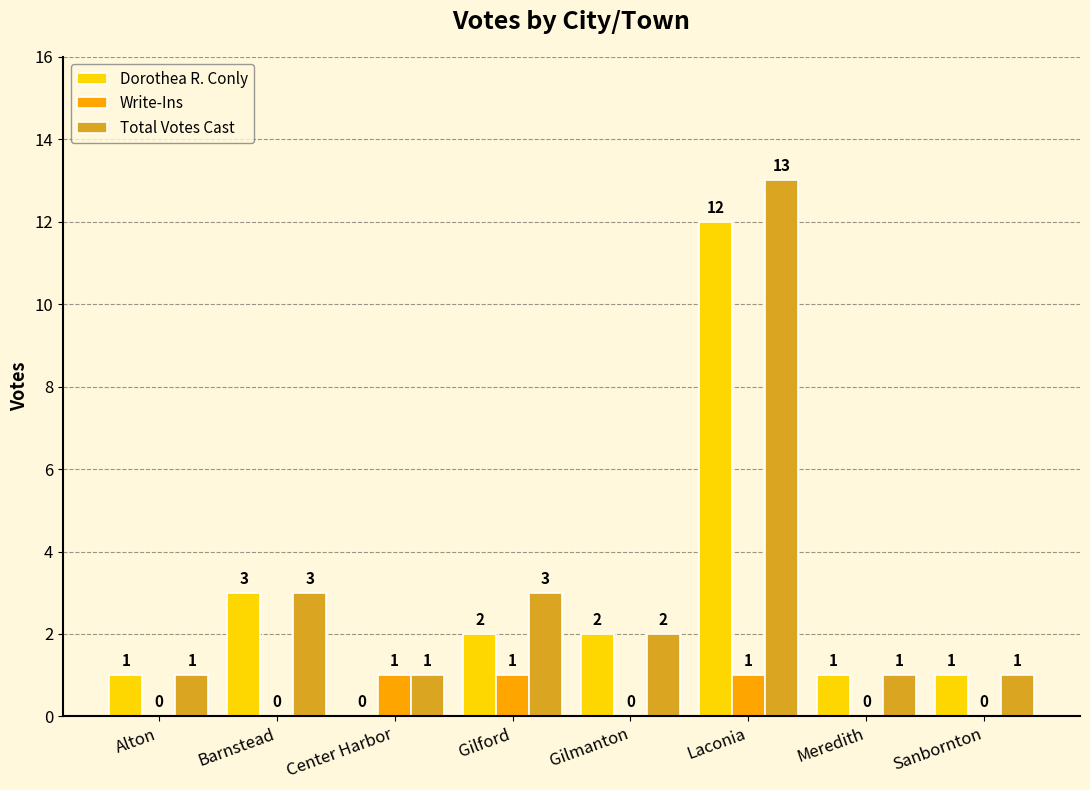

Is the value of Write-Ins at Alton greater than the value of Dorothea R. Conly at Meredith?

No